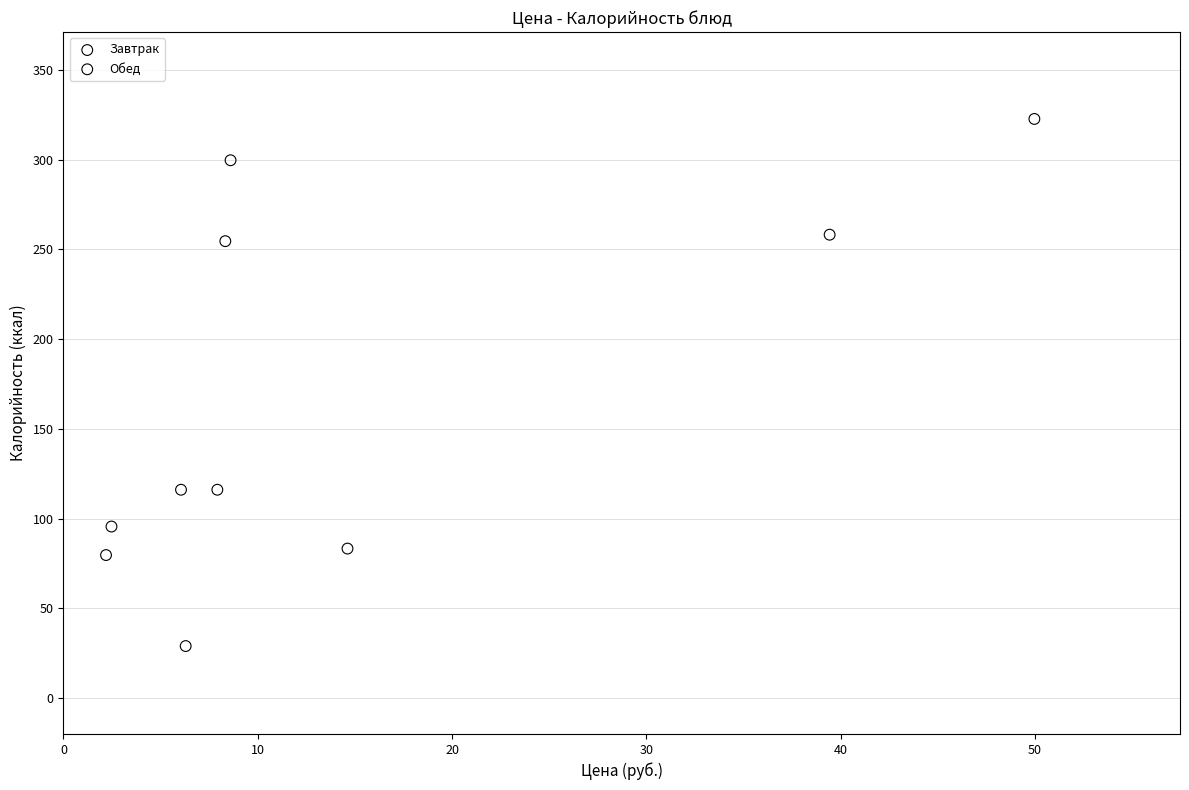

Which series contains the highest Y value?

Завтрак